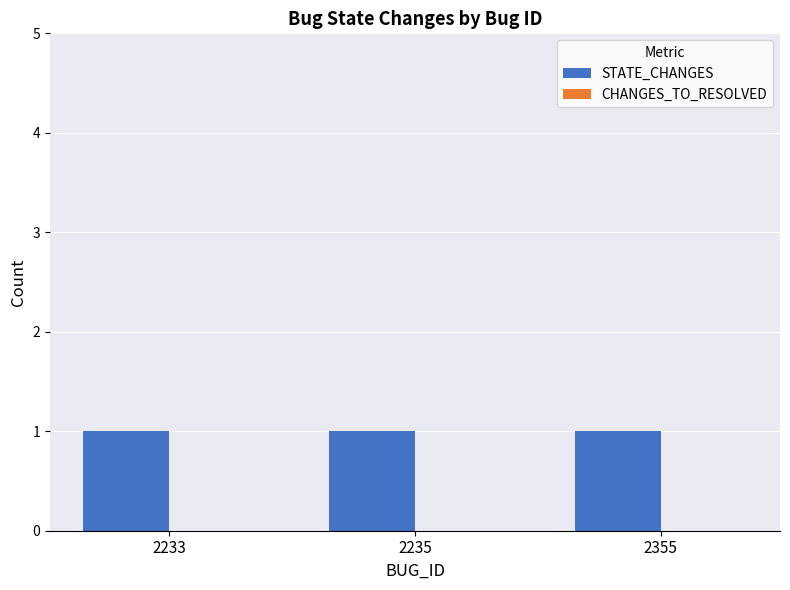

What are all the series names shown in the legend?

STATE_CHANGES, CHANGES_TO_RESOLVED